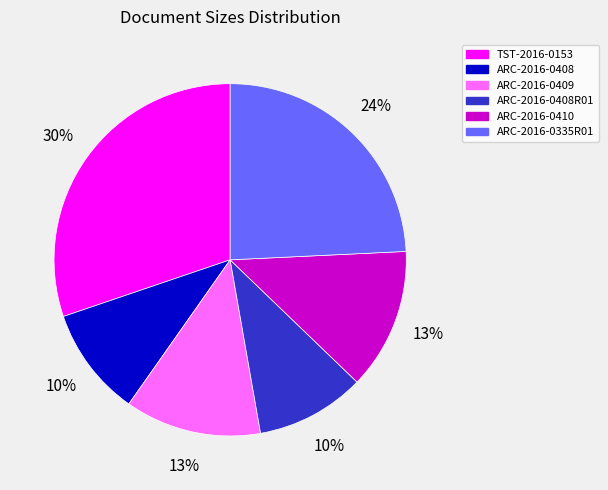

To the nearest percent, what is the average slice percentage?

17%